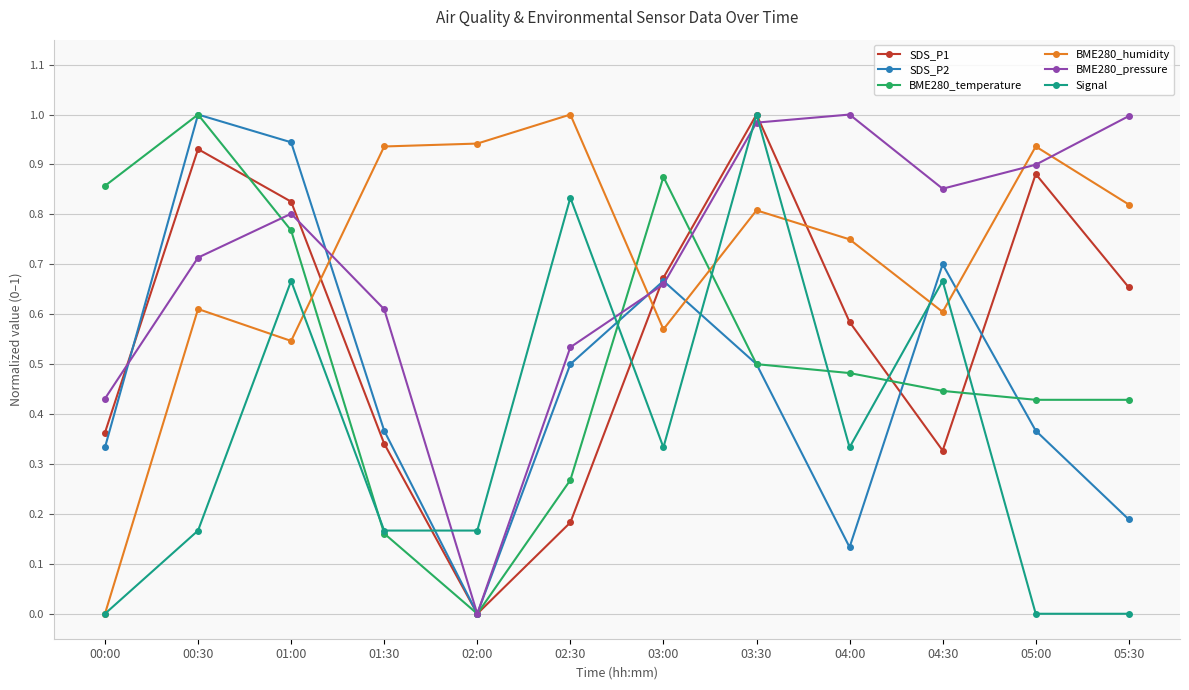

The value of SDS_P2 at 01:30 is 0.2. True or false?

False